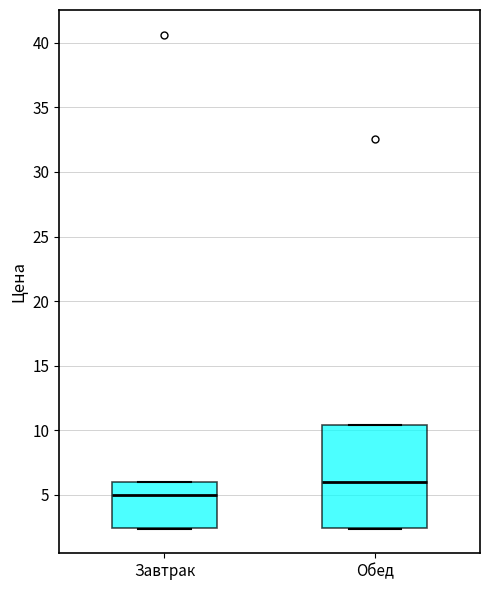

Reading left to right, transcribe this box plot: for each box, give where its median line is, the range the box spans, and where its two whiskers end, as read against the y-axis. The values are not printed on the chart, so give them approximately, as read against the axis.

Завтрак: median 5.0, box 2.5 to 6.0, whiskers 2.5 to 6.0
Обед: median 6.0, box 2.5 to 10.5, whiskers 2.5 to 10.5